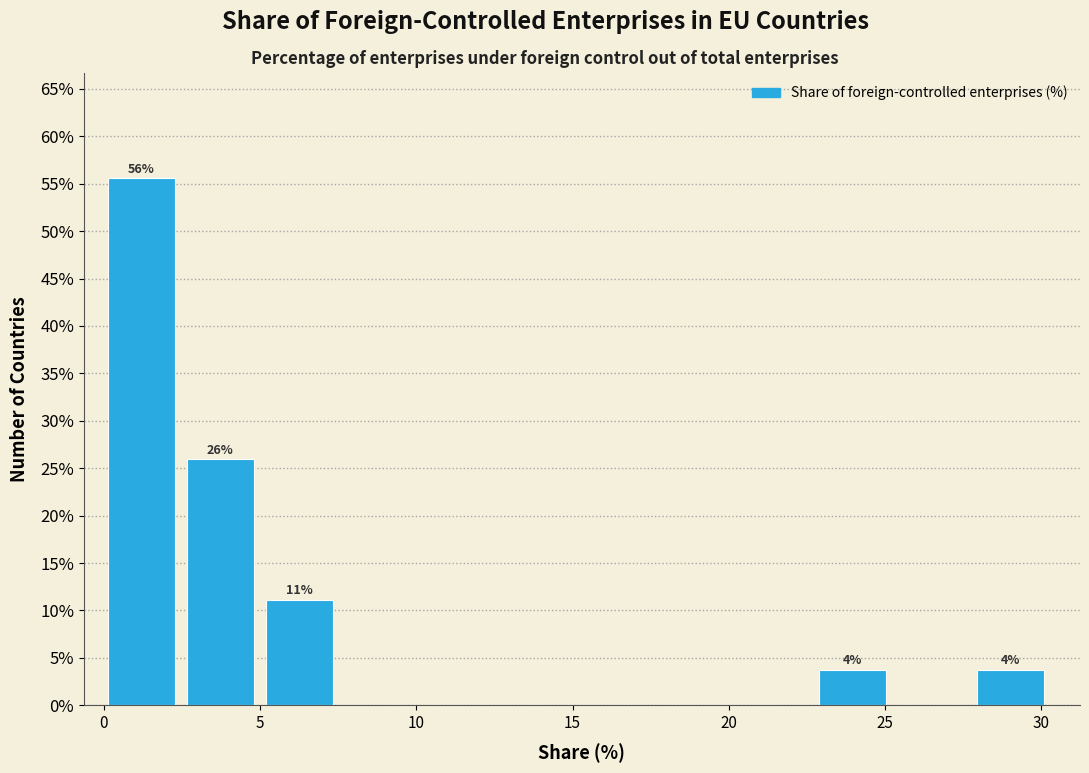

Which range on the x-axis has the tallest bar?

0.0 to 2.5